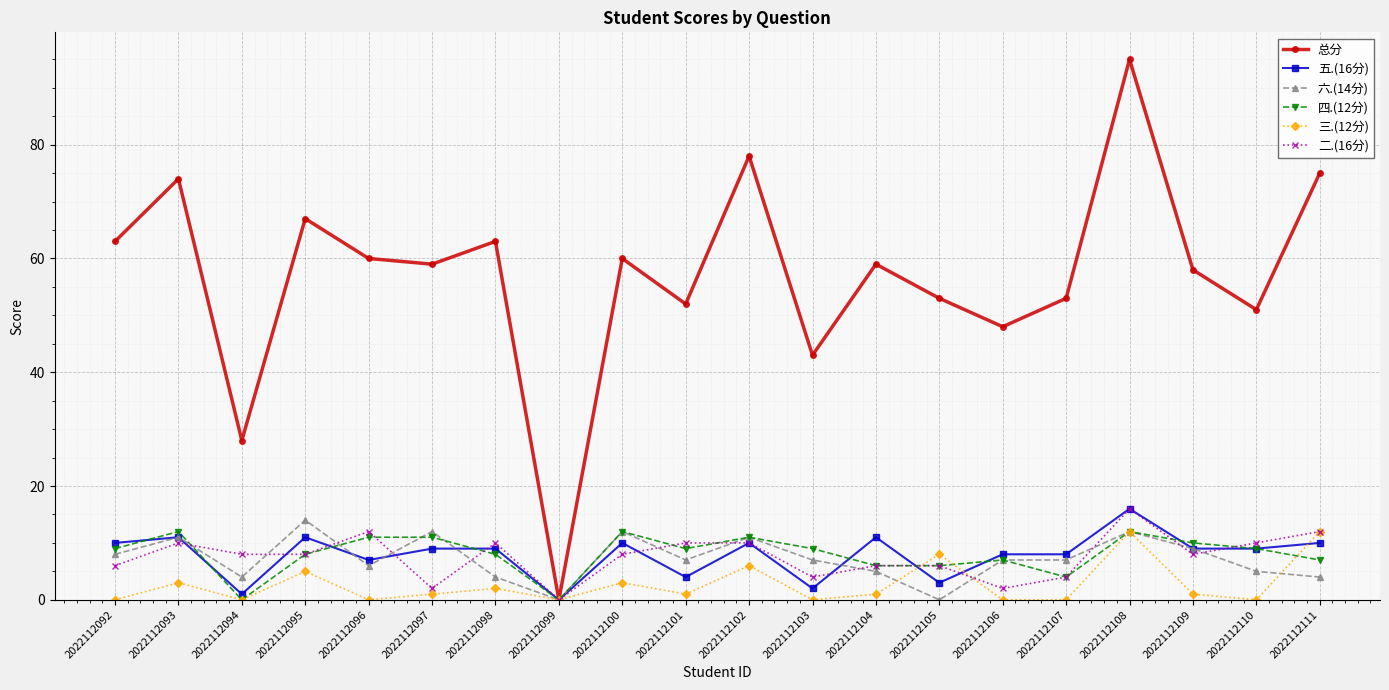

What is the difference between the highest and lowest values at 2022112095?

62